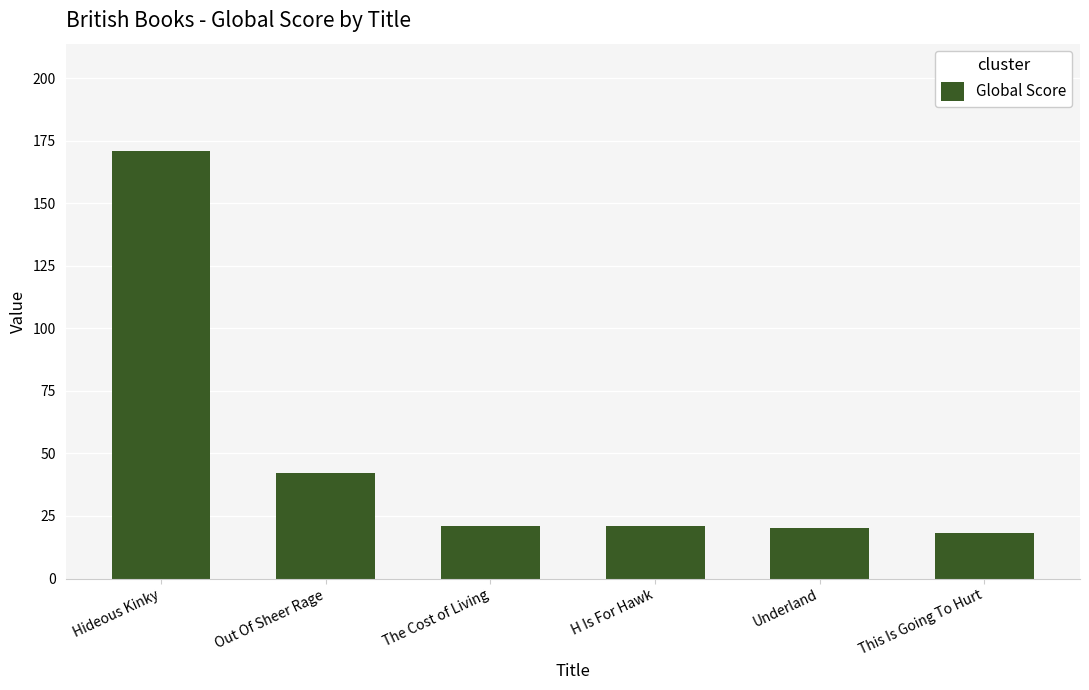

Approximately how many times larger is the value at The Cost of Living compared to H Is For Hawk?

1.0